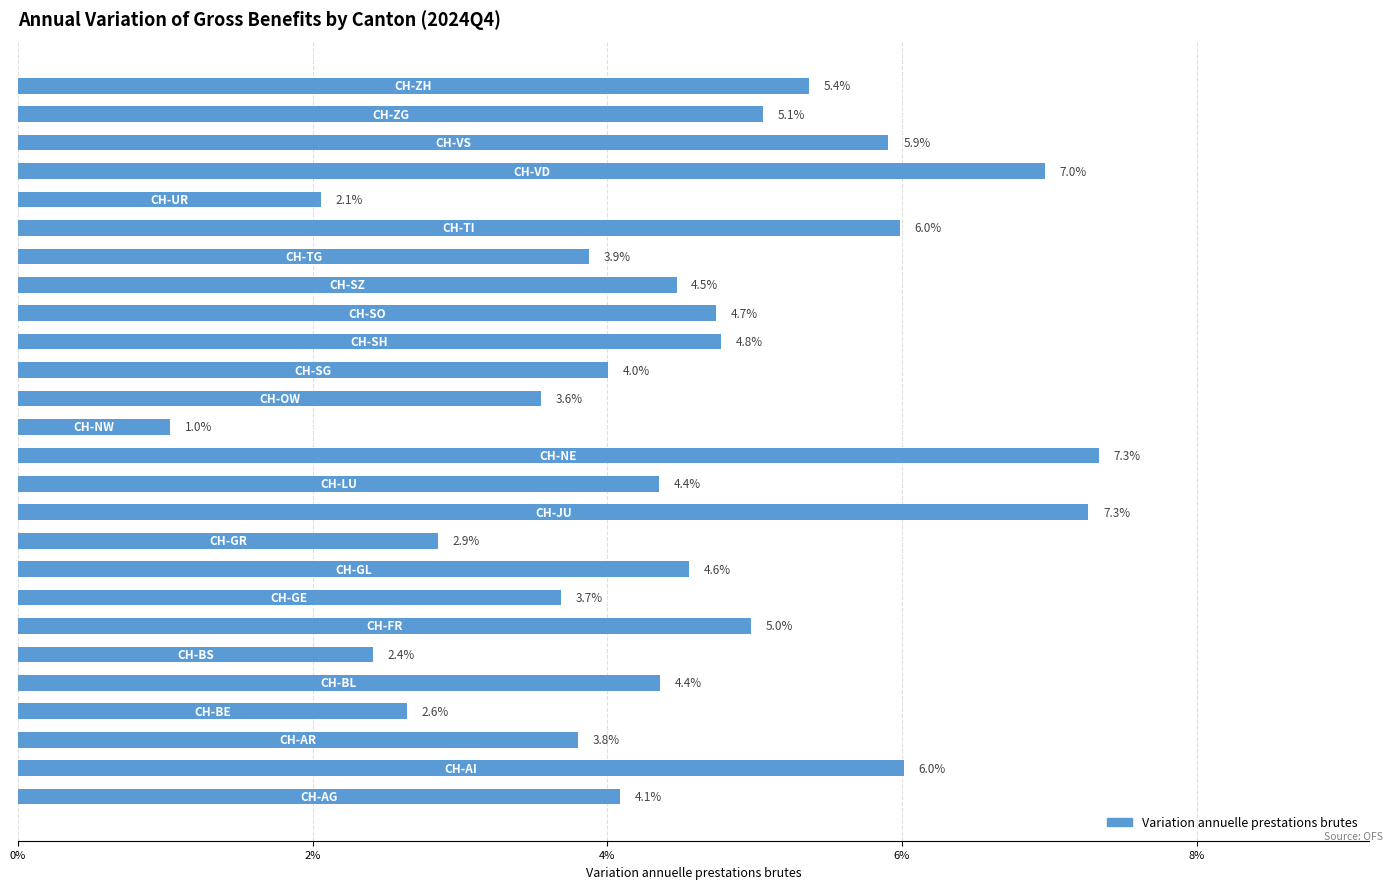

Does the chart contain any negative values?

No